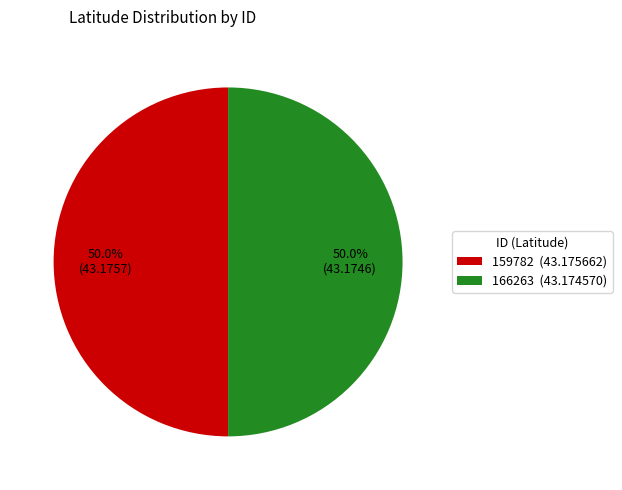

Combined, do 166263 (43.174570) and 159782 (43.175662) account for over 50%?

Yes